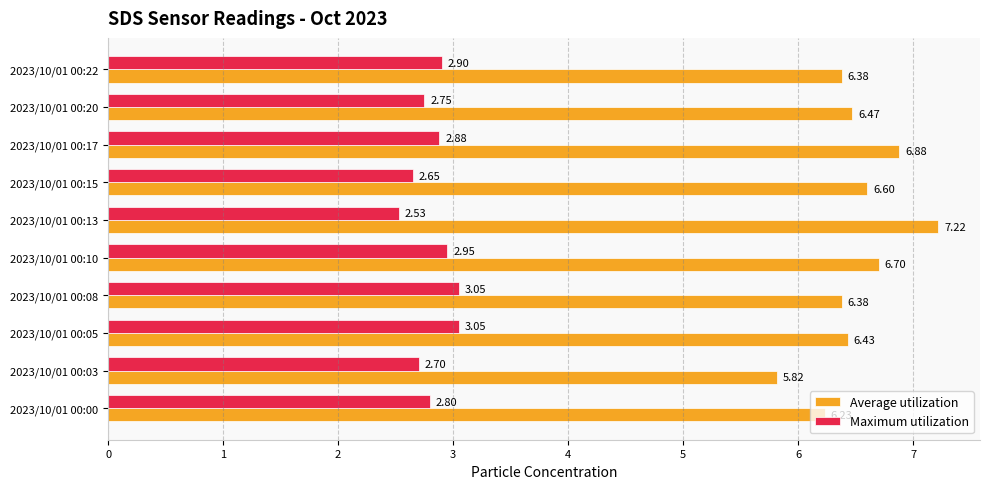

Which series has the largest range (max minus min)?

Average utilization